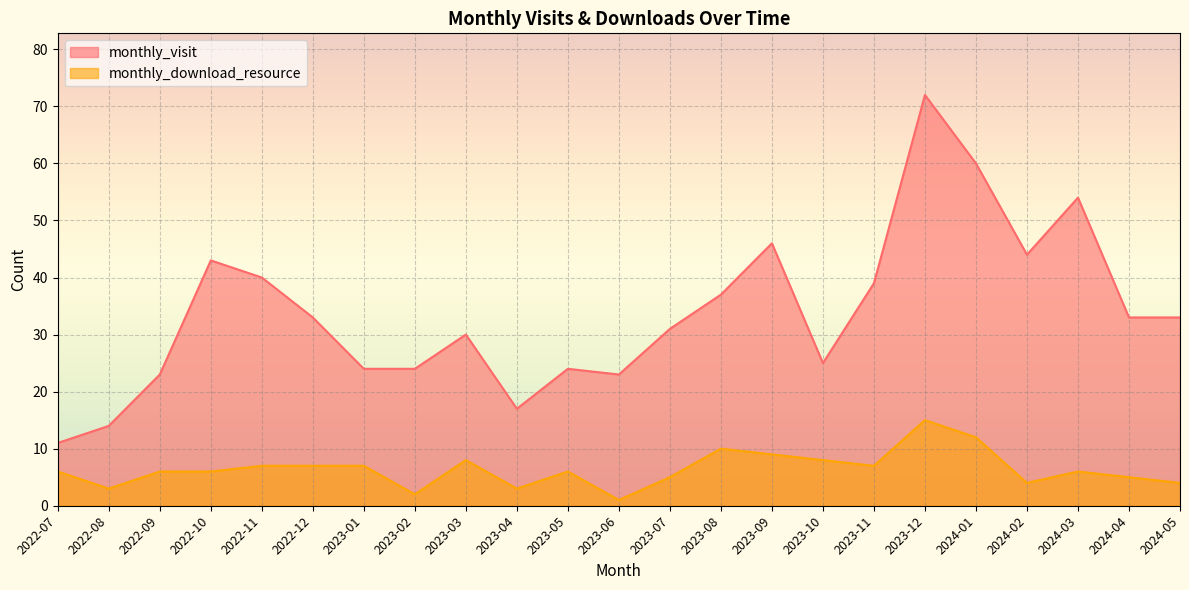

Which series changed the most between 2023-01 and 2023-04?

monthly_visit